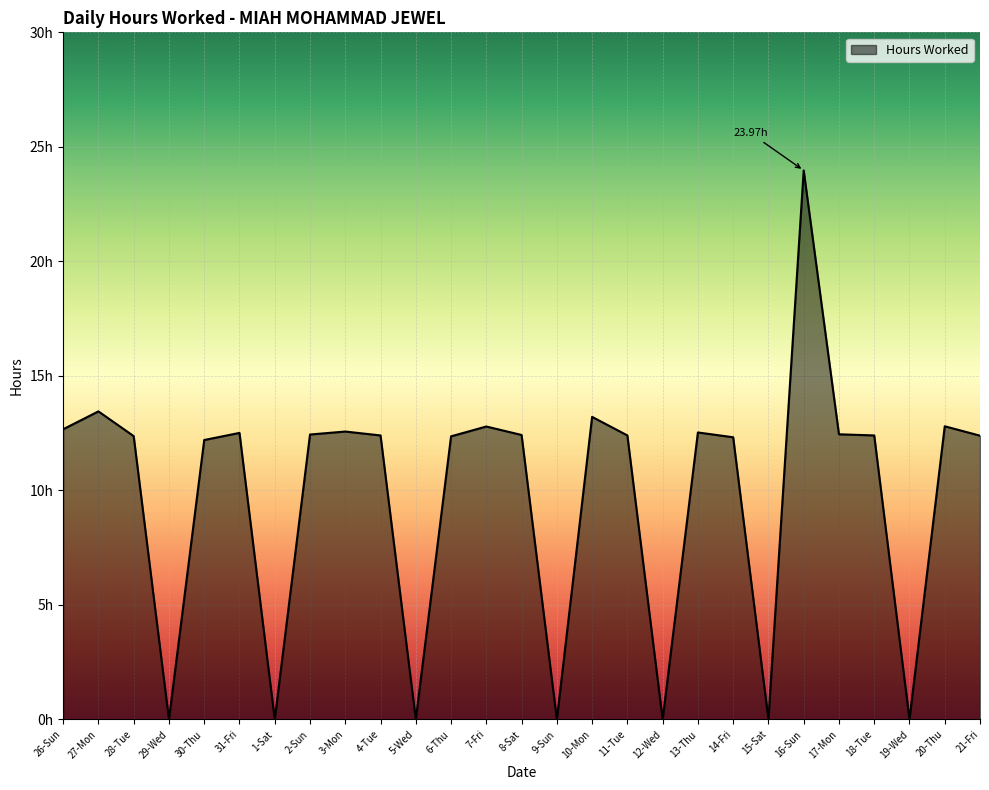

Rank the categories by value from highest to lowest.

16-Sun, 27-Mon, 10-Mon, 20-Thu, 7-Fri, 26-Sun, 3-Mon, 13-Thu, 31-Fri, 17-Mon, 2-Sun, 8-Sat, 4-Tue, 11-Tue, 18-Tue, 21-Fri, 28-Tue, 6-Thu, 14-Fri, 30-Thu, 29-Wed, 1-Sat, 5-Wed, 9-Sun, 12-Wed, 15-Sat, 19-Wed